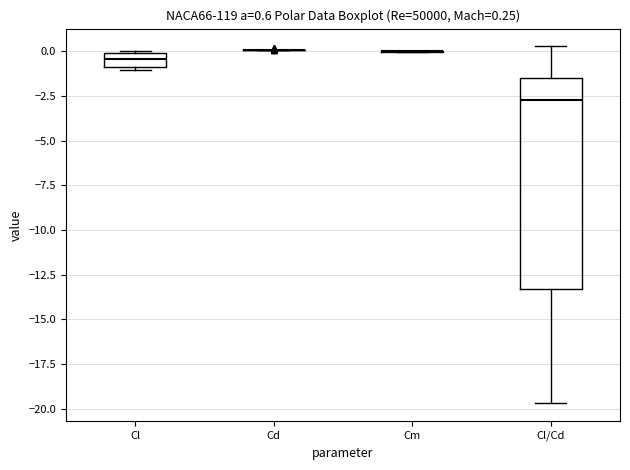

Which box is the tallest, from its lower edge to its upper edge?

Cl/Cd